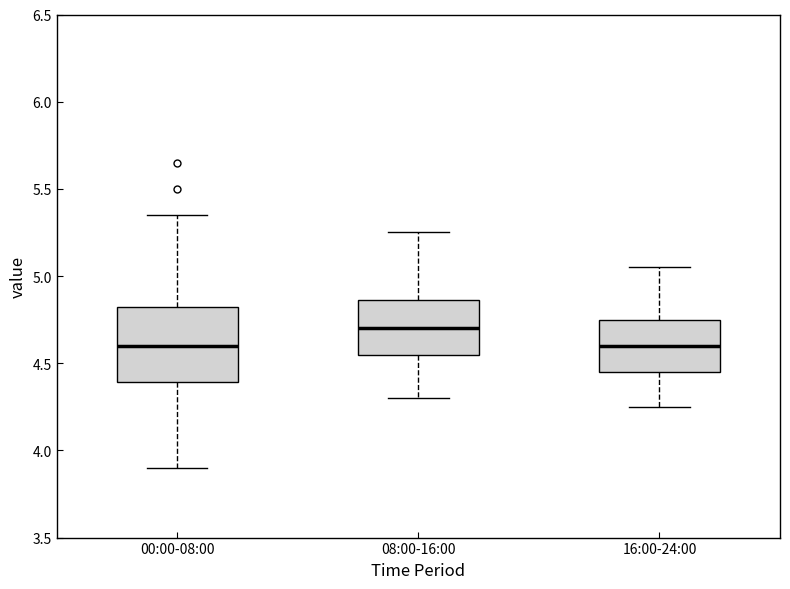

Comparing the boxes themselves (not the whiskers), which one is the tallest?

00:00-08:00